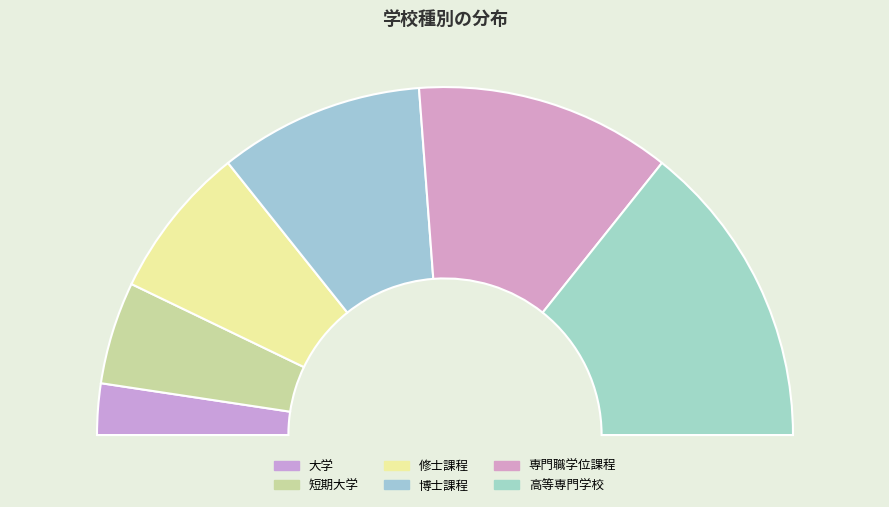

Which has a higher value, 大学 or 博士課程?

博士課程